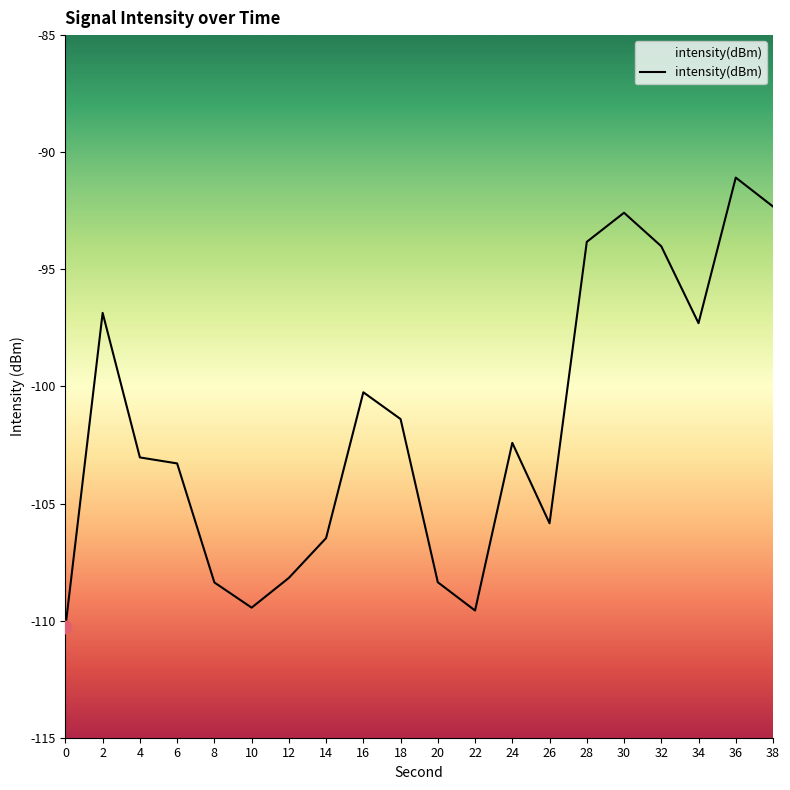

Between 16 and 4, which is larger?

16